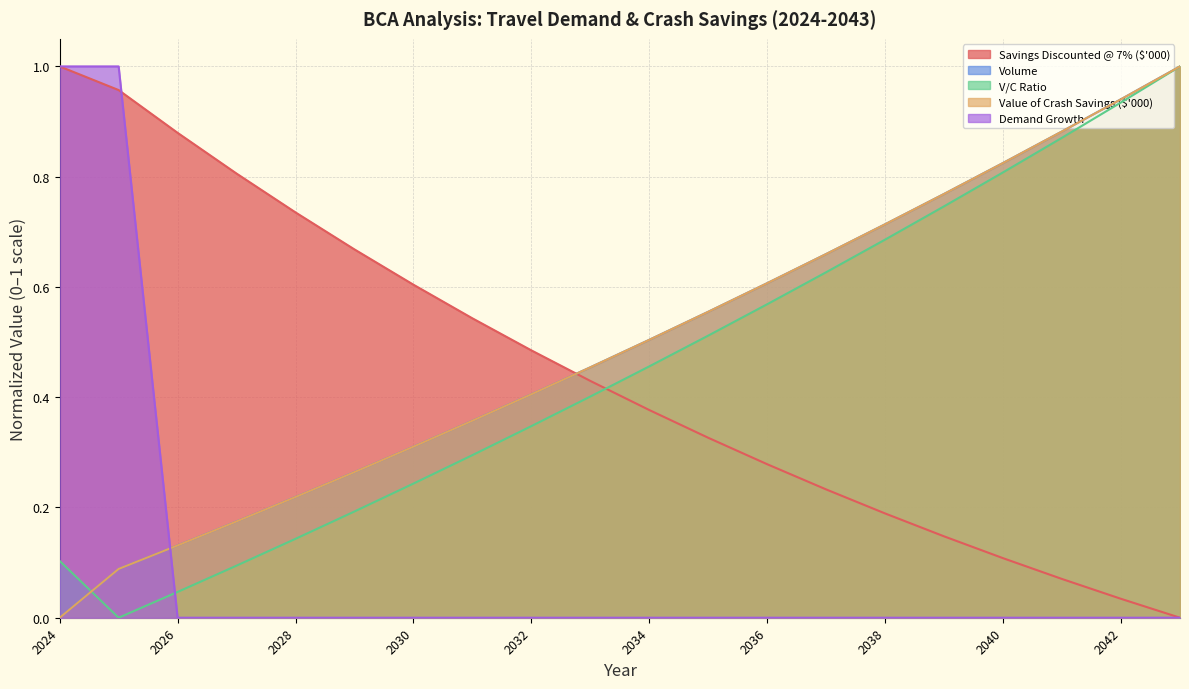

What are all the series names shown in the legend?

Savings Discounted @ 7%, Volume, V/C Ratio, Value of Crash Savings, Demand Growth